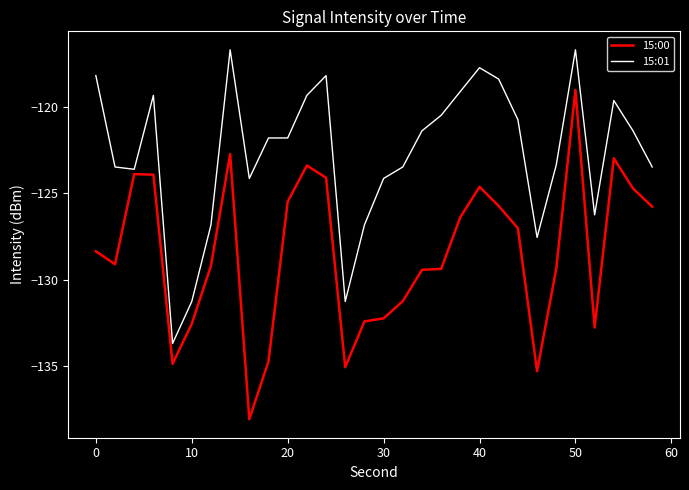

What is the greatest value displayed?

-116.7